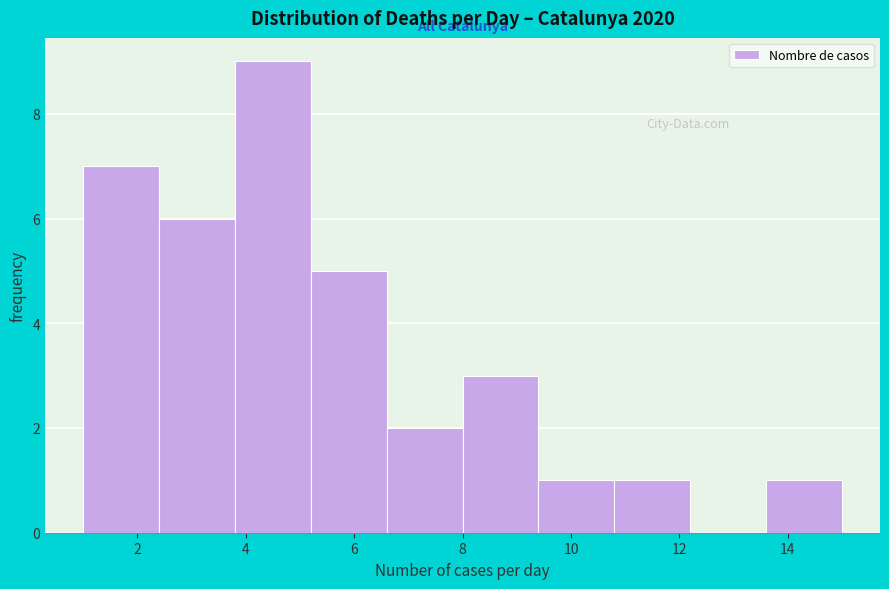

Reading left to right, list every bar in this chart as the range it spans on the x-axis followed by its height. The values are not printed on the chart, so give them approximately, as read against the axis.

1.0 to 2.4: 7
2.4 to 3.8: 6
3.8 to 5.2: 9
5.2 to 6.6: 5
6.6 to 8.0: 2
8.0 to 9.4: 3
9.4 to 10.8: 1
10.8 to 12.2: 1
12.2 to 13.6: 0
13.6 to 15.0: 1